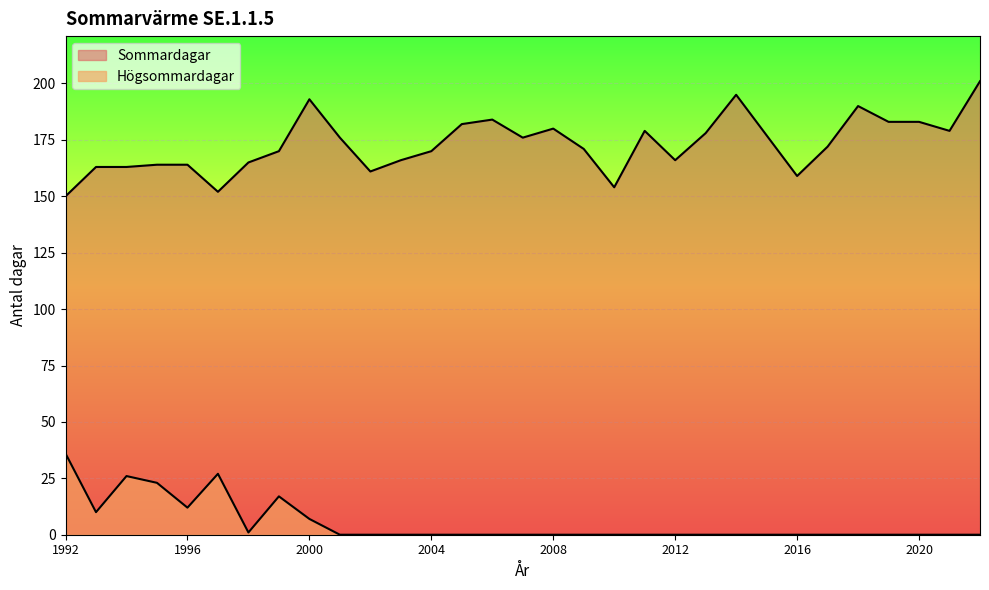

True or false: Sommardagar has more than 1 interior local peaks.

True